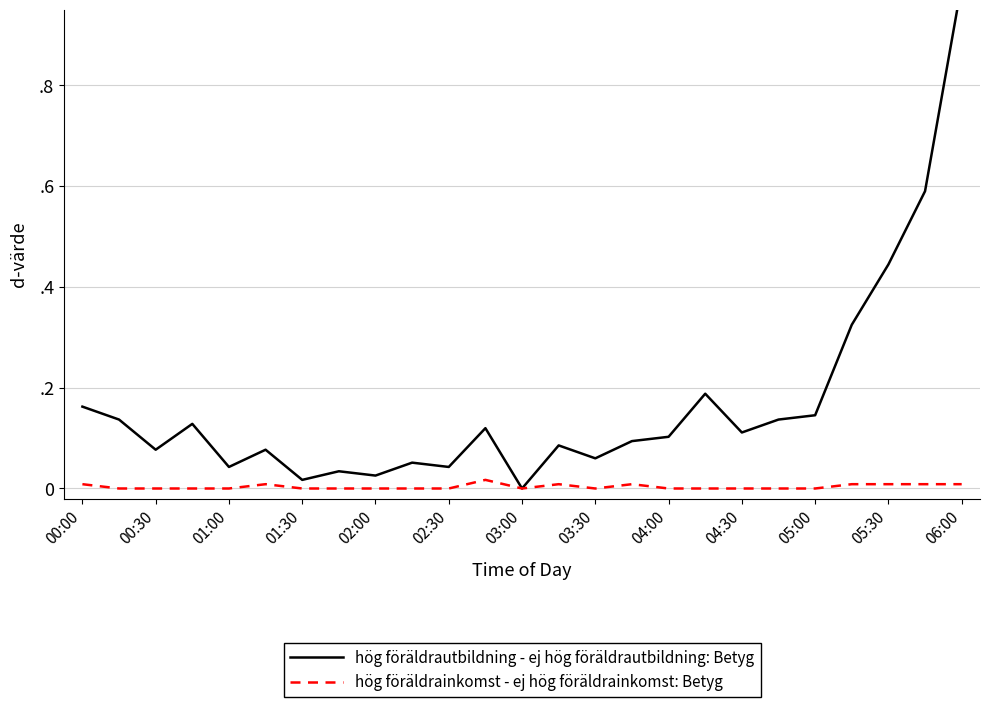

True or false: hög föräldrautbildning - ej hög föräldrautbildning: Betyg and hög föräldrainkomst - ej hög föräldrainkomst: Betyg cross at least once.

False